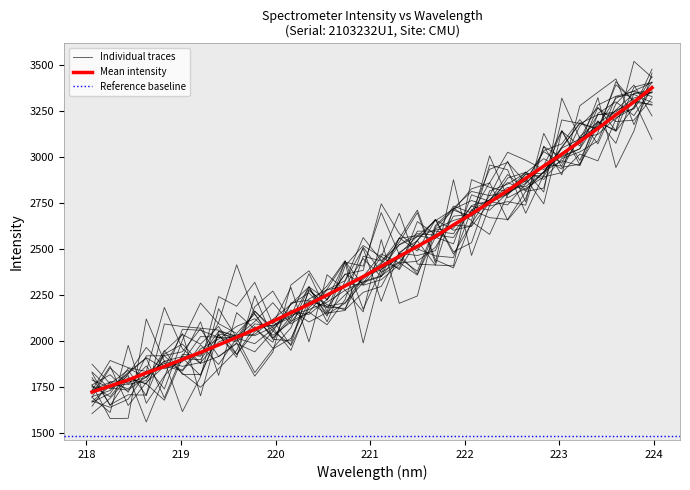

What is the change in value from 218.2508 to 223.9802?

+1621.9